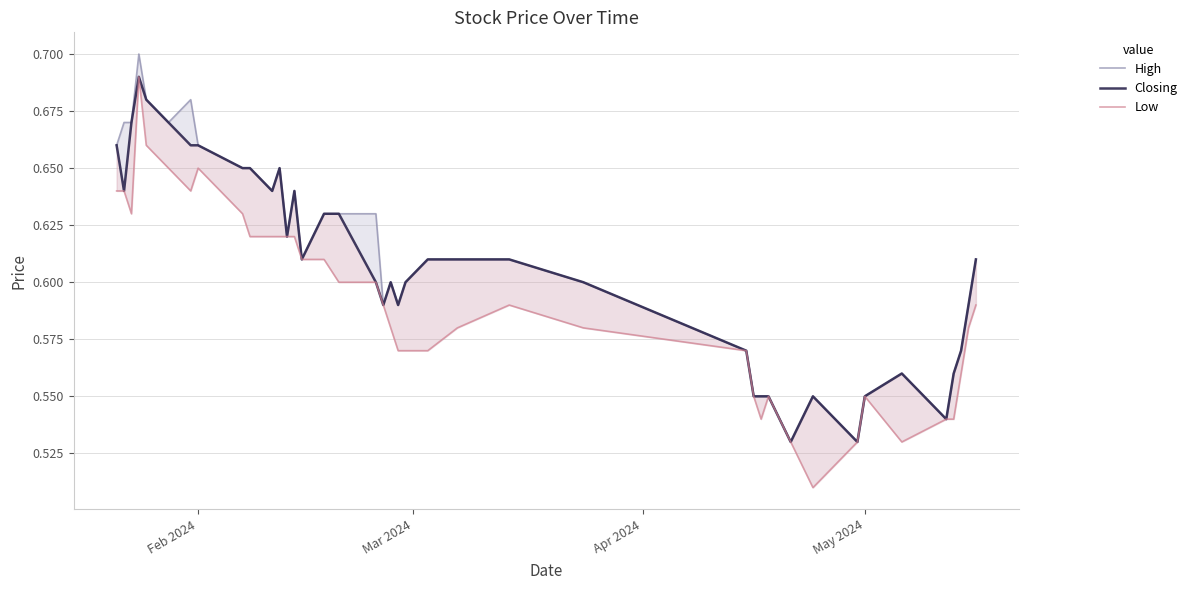

Does the chart display data point markers on the line(s)?

No